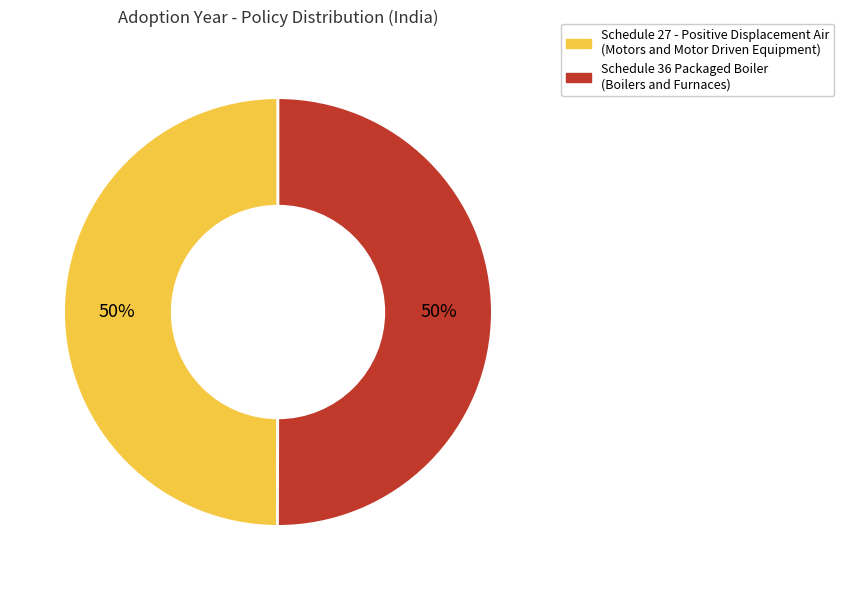

Count the number of slices in the pie.

2